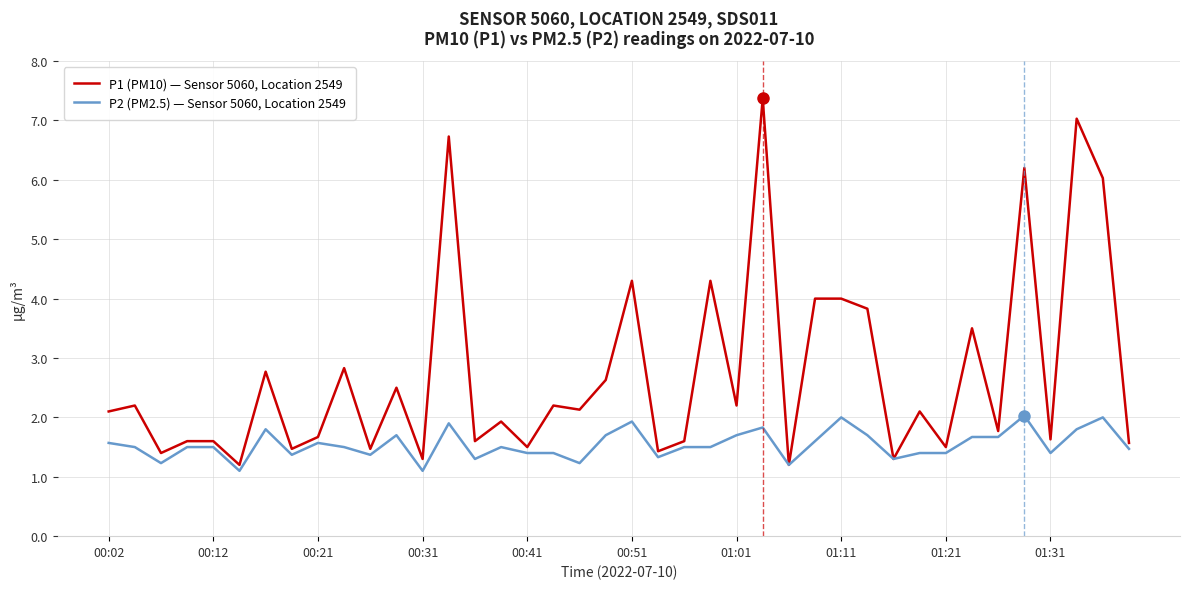

Which series has the widest spread of values?

P1 (PM10) — Sensor 5060, Location 2549